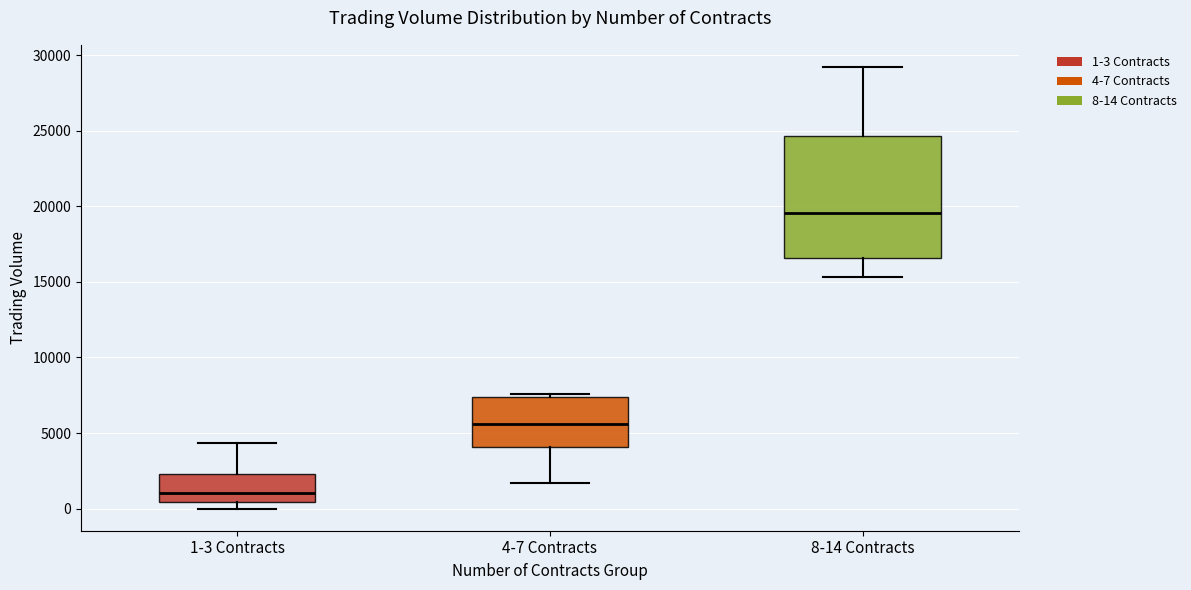

Where does the median line of the box for 4-7 Contracts sit on the y-axis? The values are not printed on the chart, so give them approximately, as read against the axis.

5500